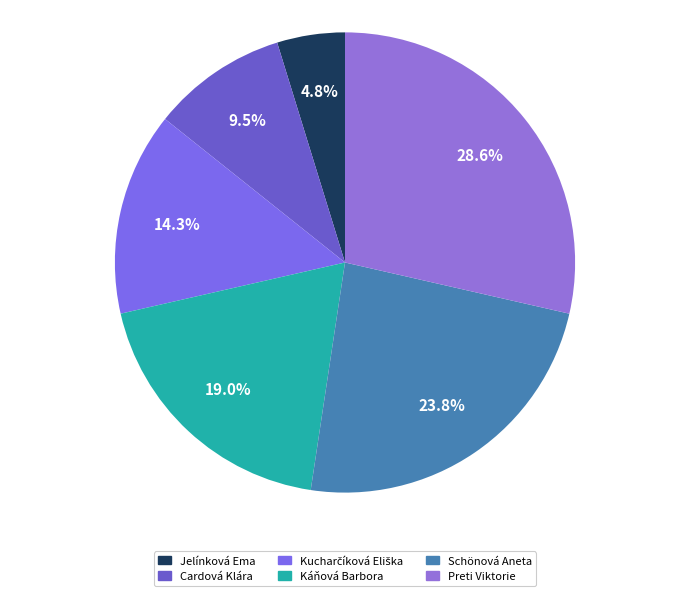

Between Preti Viktorie and Kucharčíková Eliška, which is larger?

Preti Viktorie